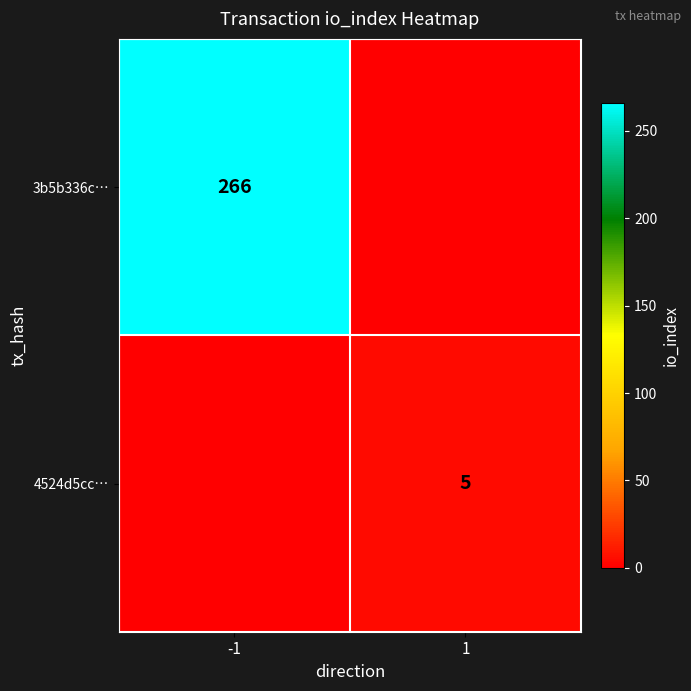

How many data points does each series have?

2